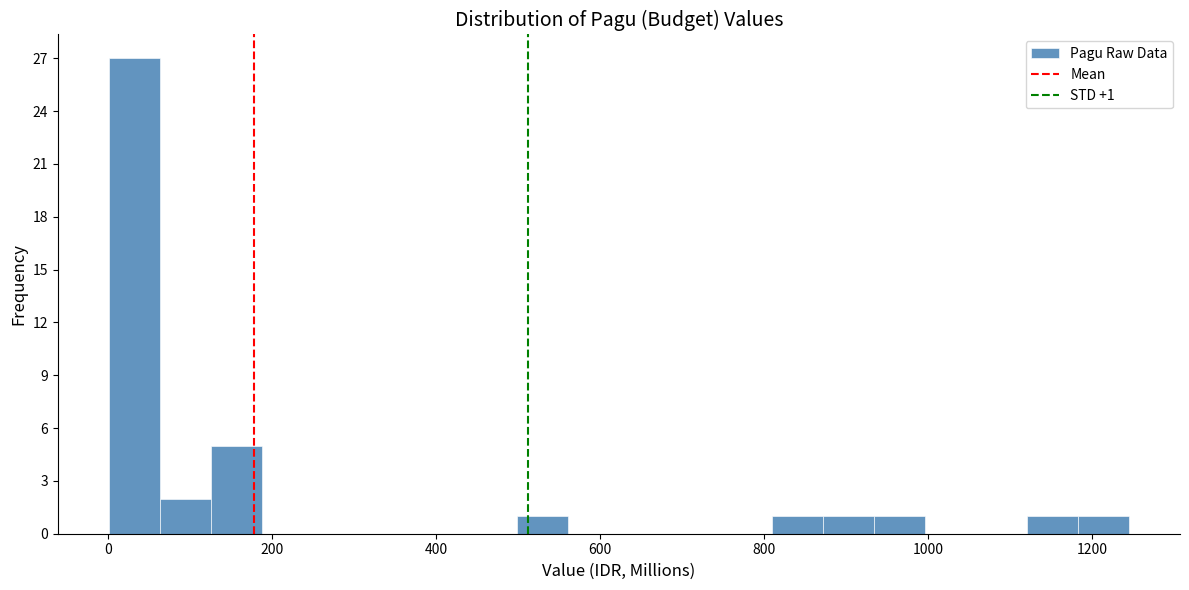

Read against the x-axis, roughly where is the centre of the tallest bar?

40